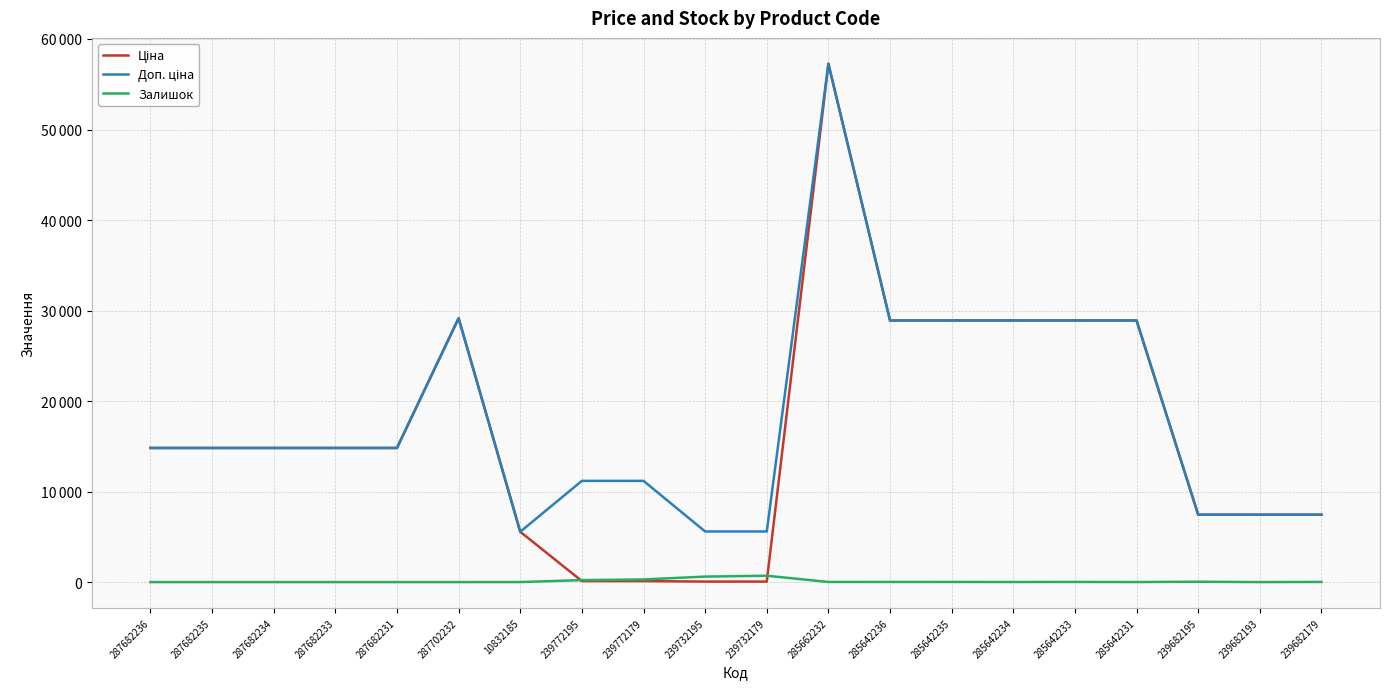

At which category does Залишок reach its first local valley?

285662232